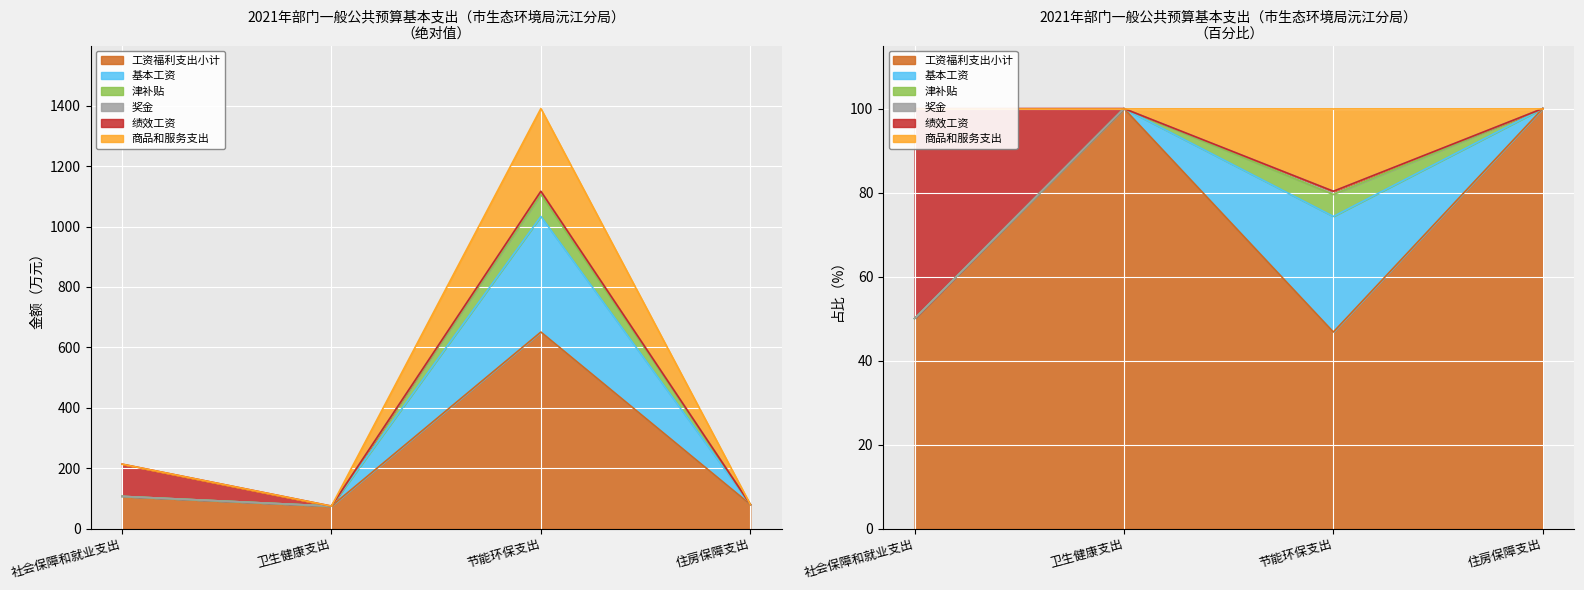

Which category has the lowest value in the 商品和服务支出 series?

卫生健康支出